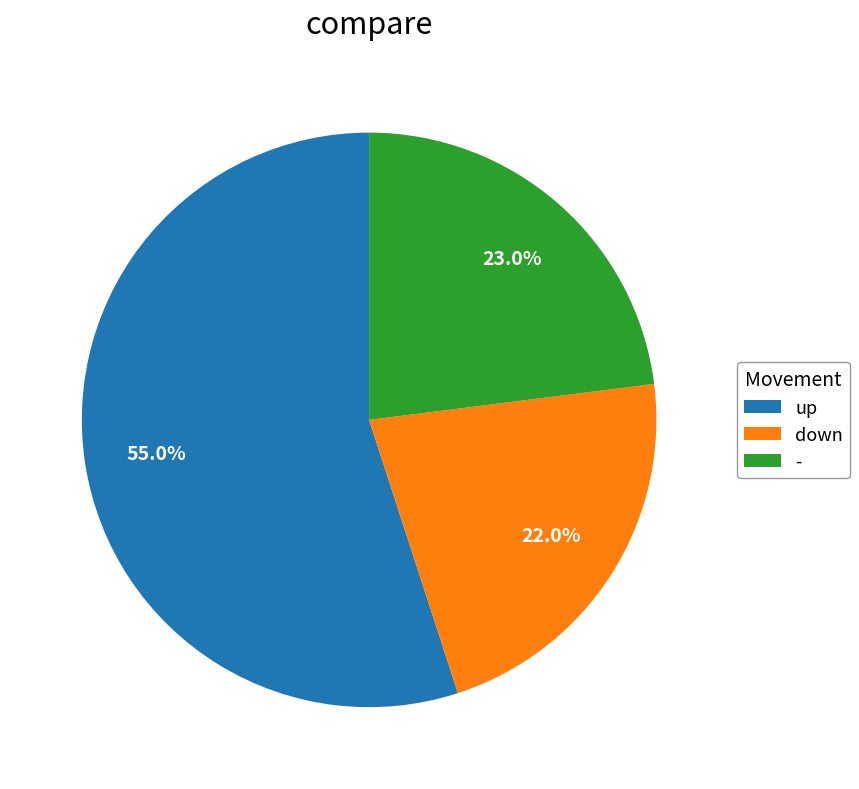

Which category has the smallest portion of the pie?

down